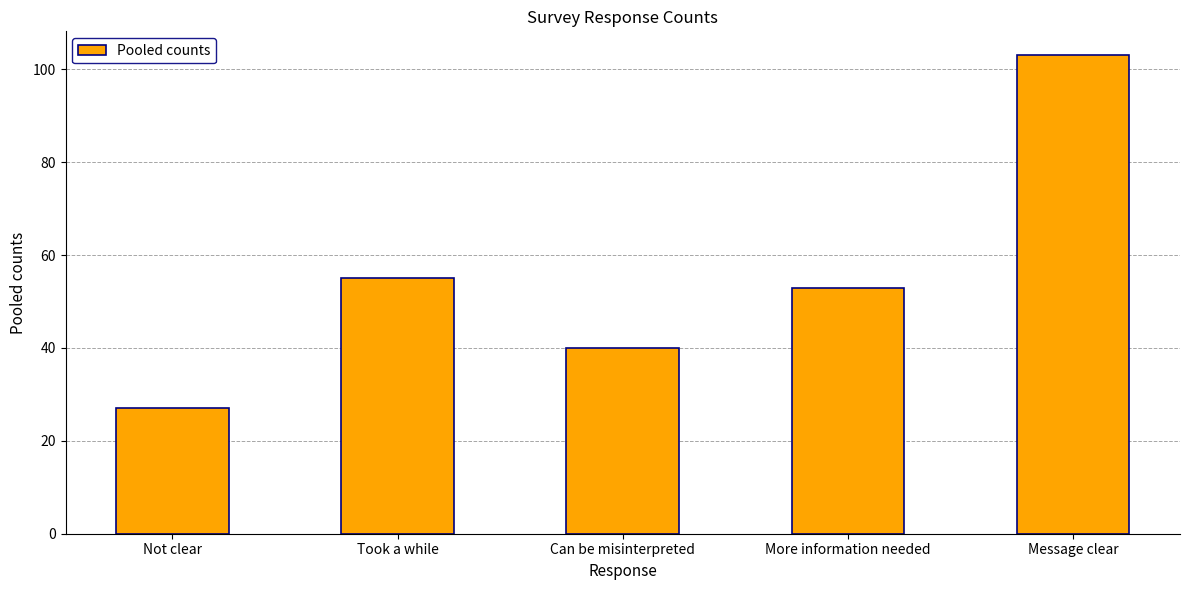

Approximately how many times larger is the value at Not clear compared to More information needed?

0.5